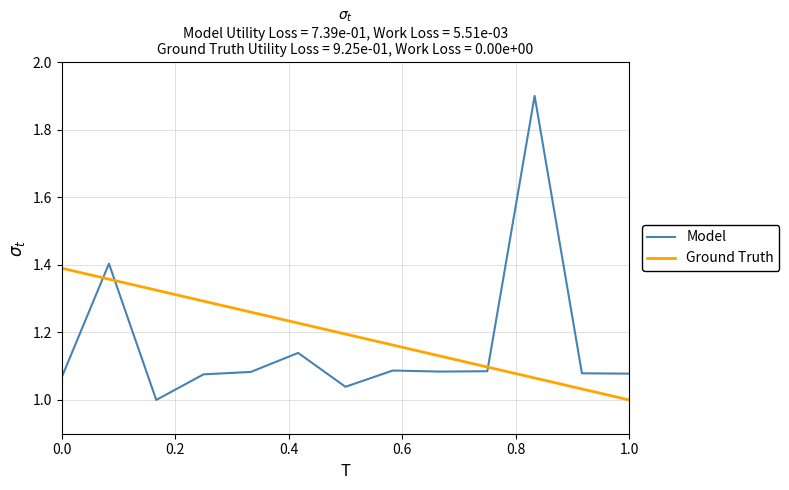

Rank the series by their maximum value, from highest to lowest.

Model, Ground Truth